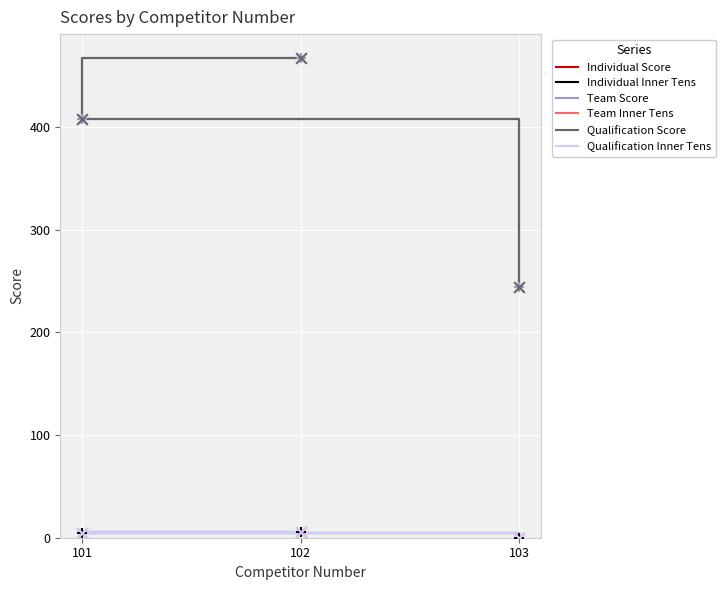

At which category is the sum across all series the highest?

102